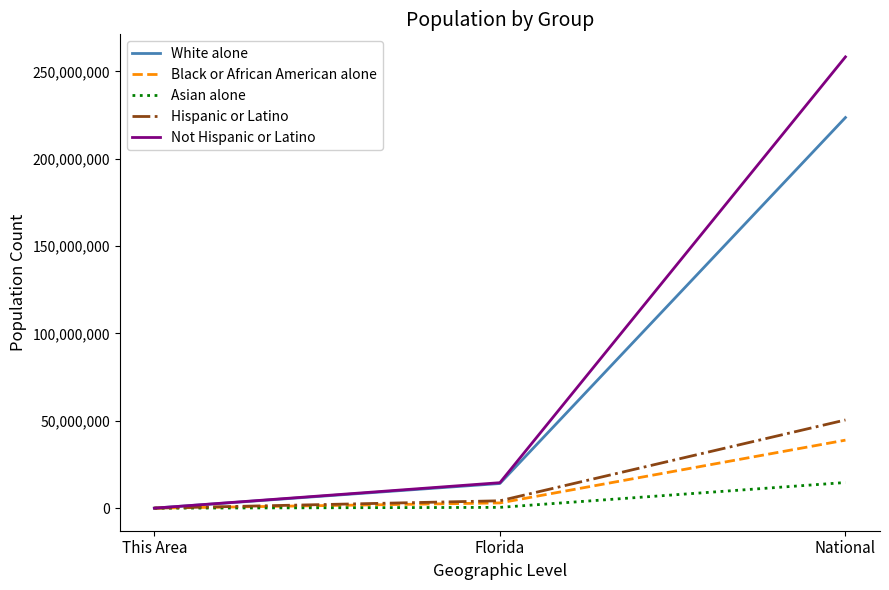

At which label is Asian alone closest to 7337513?

Florida